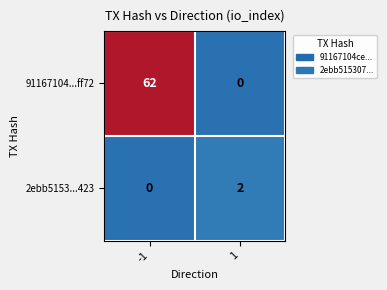

Rank the categories by 91167104...ff72 value from lowest to highest.

1, -1